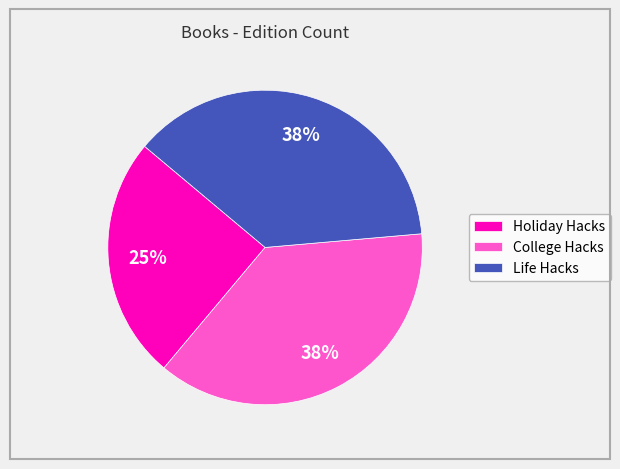

What percentage is the Holiday Hacks slice, to the nearest percent?

25%